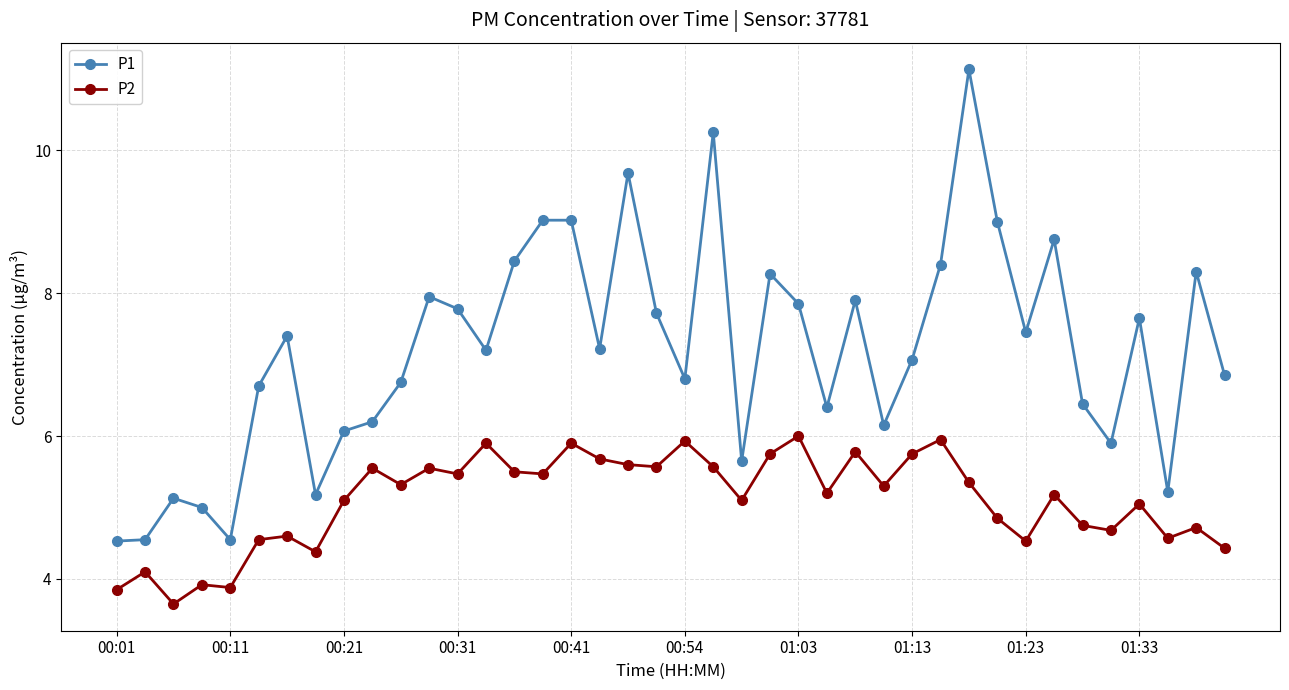

What is the value of the P2 point at the 11th from the left?

5.3